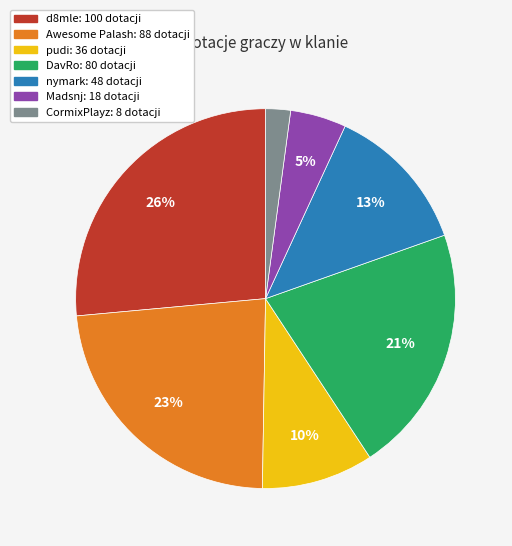

Does any single category account for the majority?

No